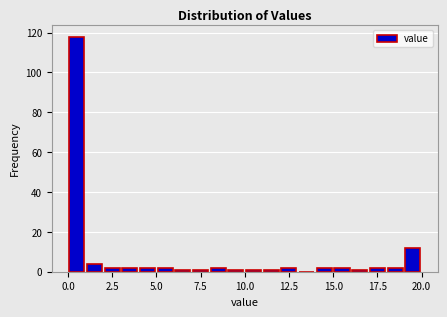

Around what value on the x-axis is the tallest bar? Give the approximate position of its centre, as read against the axis.

0.5